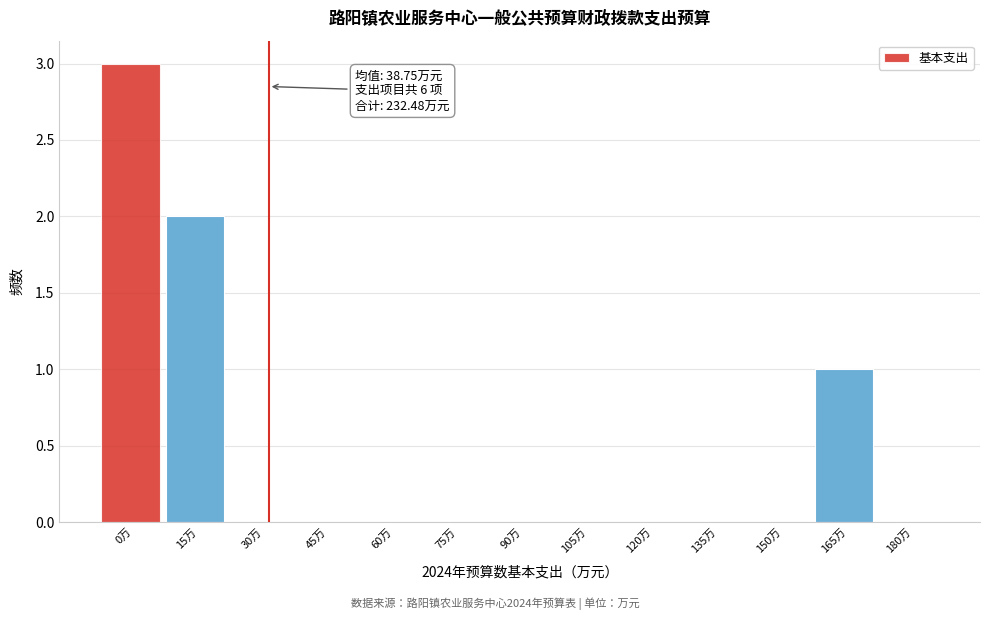

Reading right to left, extract all data points from this chart.

180万=0	165万=1	150万=0	135万=0	120万=0	105万=0	90万=0	75万=0	60万=0	45万=0	30万=0	15万=2	0万=3